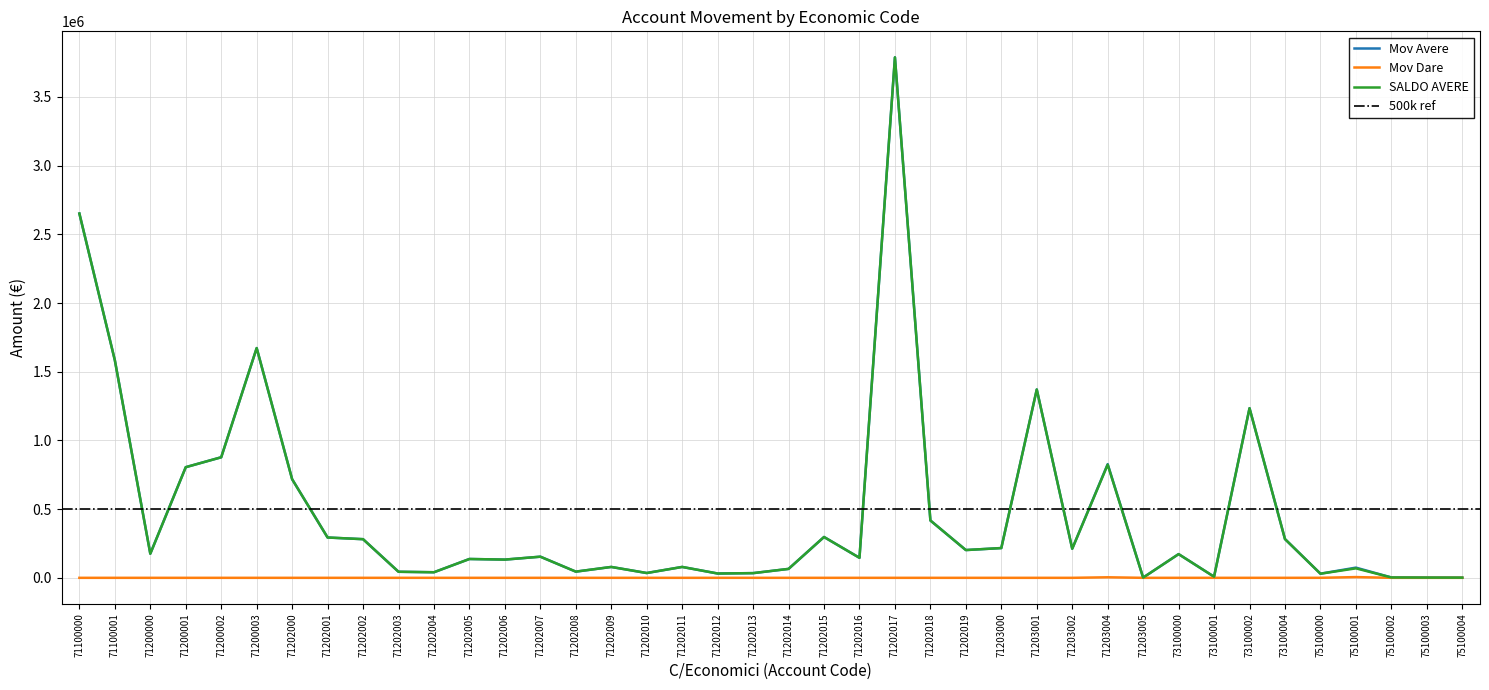

True or false: Mov Dare and SALDO AVERE intersect in this chart.

False